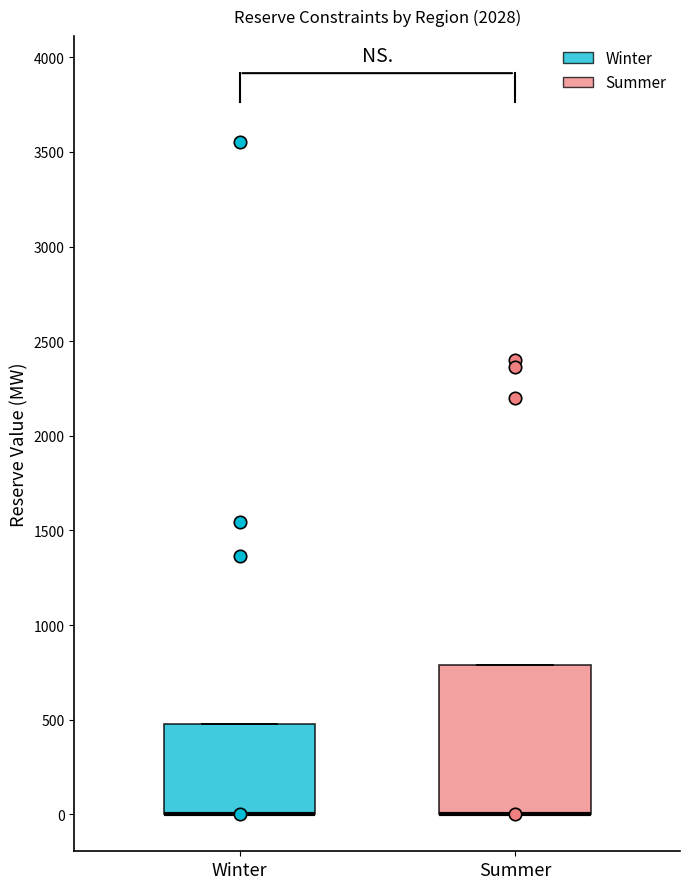

Reading left to right, transcribe this box plot: for each box, give where its median line is, the range the box spans, and where its two whiskers end, as read against the y-axis. The values are not printed on the chart, so give them approximately, as read against the axis.

Winter: median 0 (drawn on the box's lower edge), box 0 to 450, whiskers 0 to 450
Summer: median 0 (drawn on the box's lower edge), box 0 to 800, whiskers 0 to 800